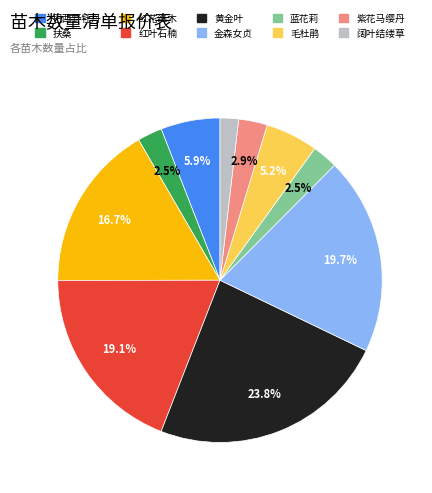

What percentage is the 红叶石楠 slice, to the nearest percent?

19%